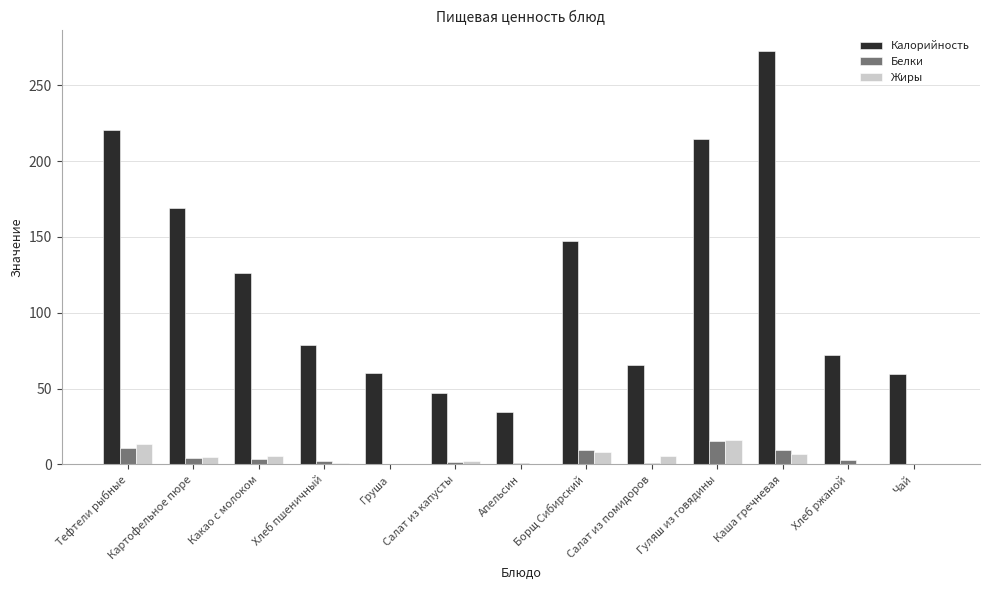

Which series has the largest total across all categories?

Калорийность